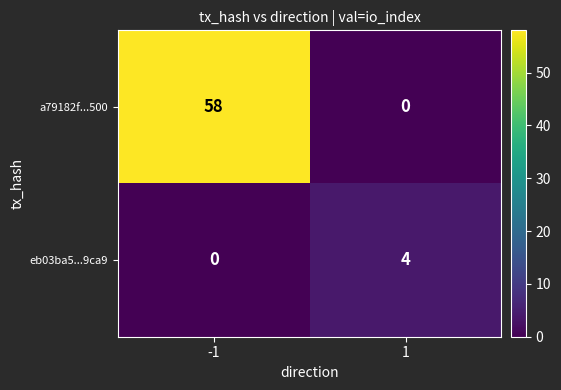

What is the average value of the a79182f...500 series?

29